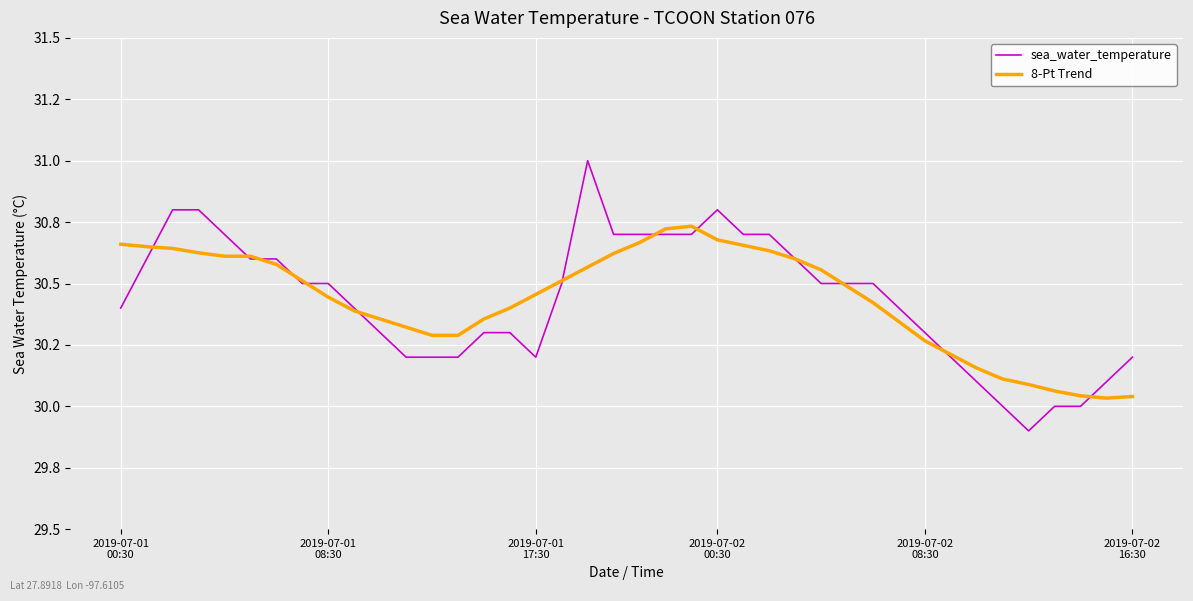

What is the difference between the maximum and second lowest values in the sea_water_temperature series?

1.0